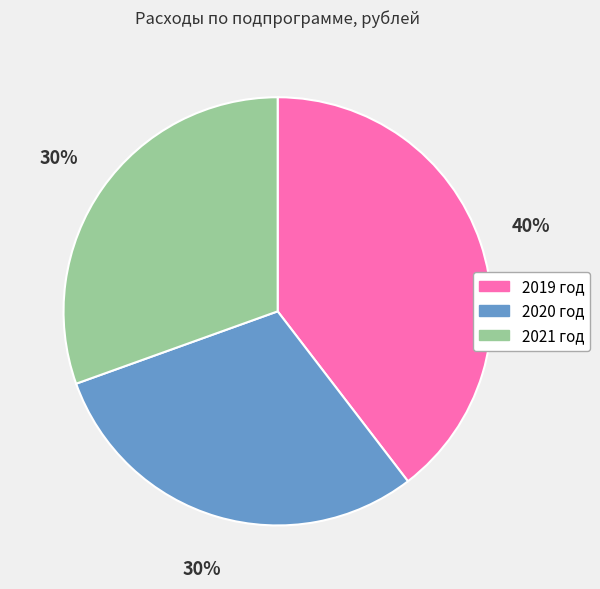

Combined, do 2019 год and 2021 год account for over 50%?

Yes